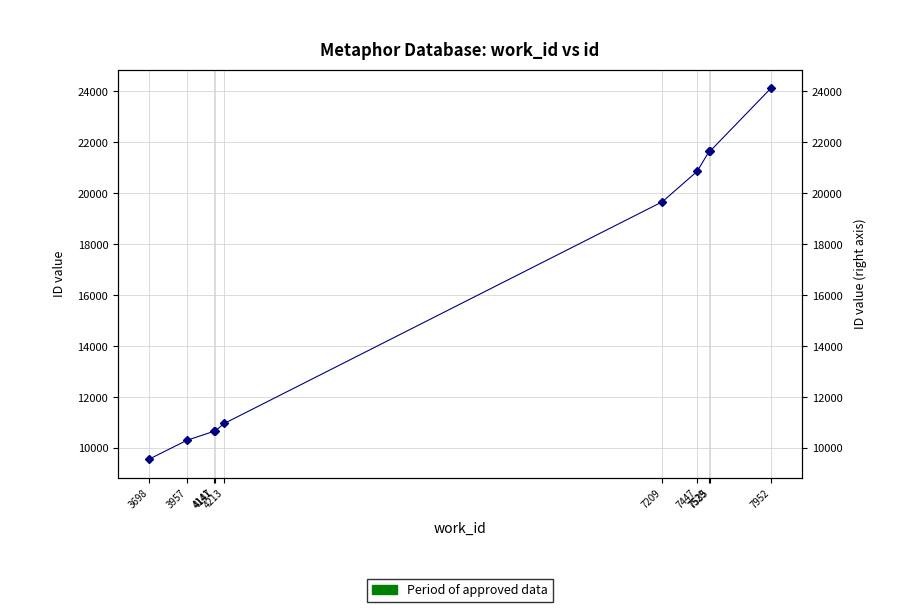

List the labels in order of value, smallest first.

3698, 3957, 4141, 4147, 4213, 7209, 7447, 7529, 7535, 7952